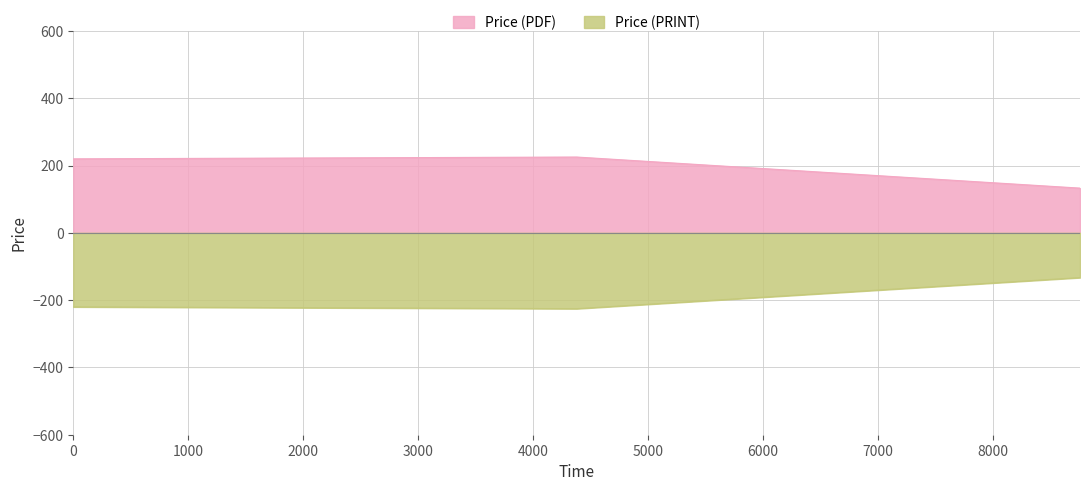

What is the average value of the Price (PDF) series?

192.8